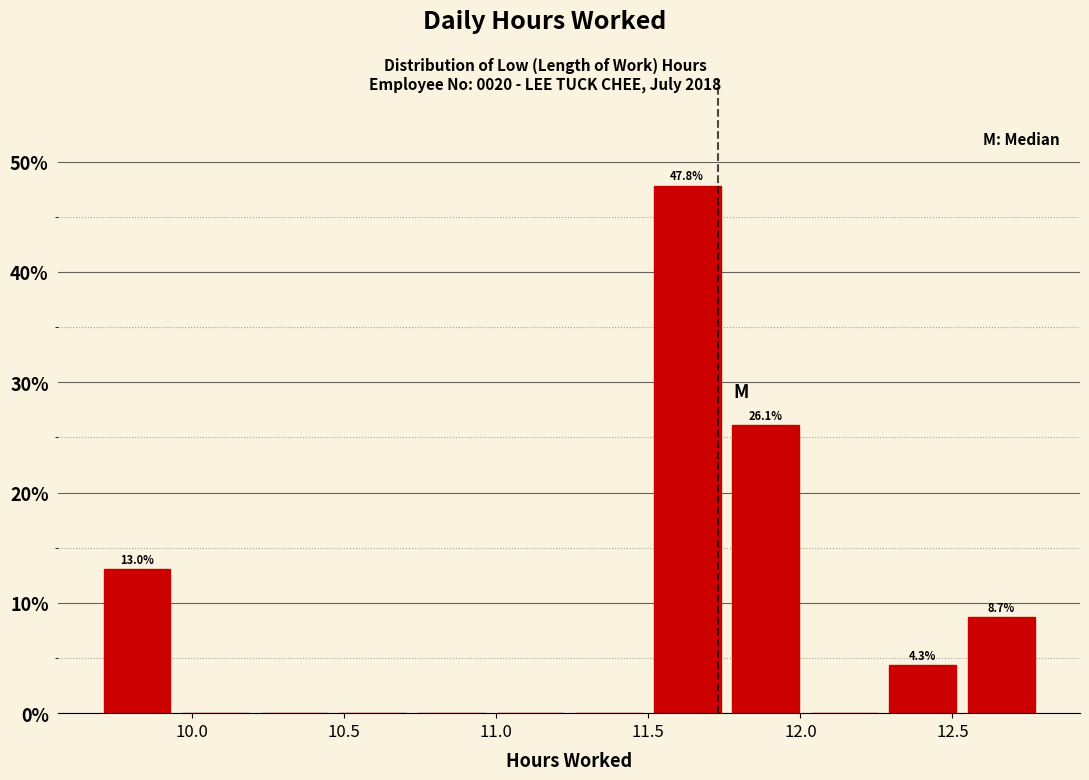

Which range on the x-axis has the tallest bar?

11.50 to 11.75